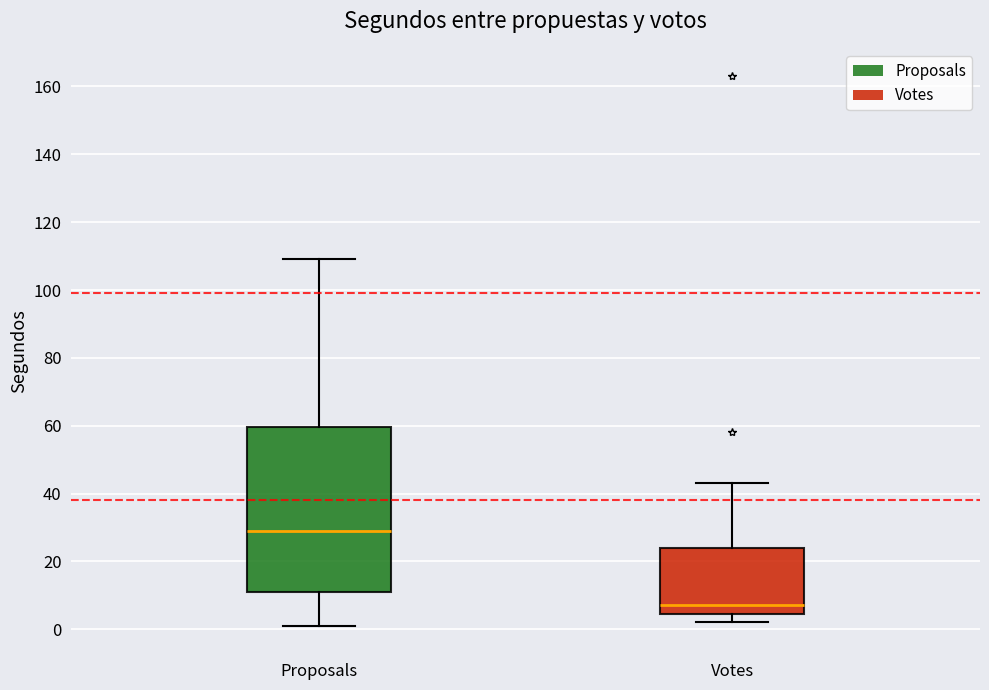

Reading left to right, transcribe this box plot: for each box, give where its median line is, the range the box spans, and where its two whiskers end, as read against the y-axis. The values are not printed on the chart, so give them approximately, as read against the axis.

Proposals: median 30, box 12 to 60, whiskers 2 to 110
Votes: median 8, box 4 to 24, whiskers 2 to 44